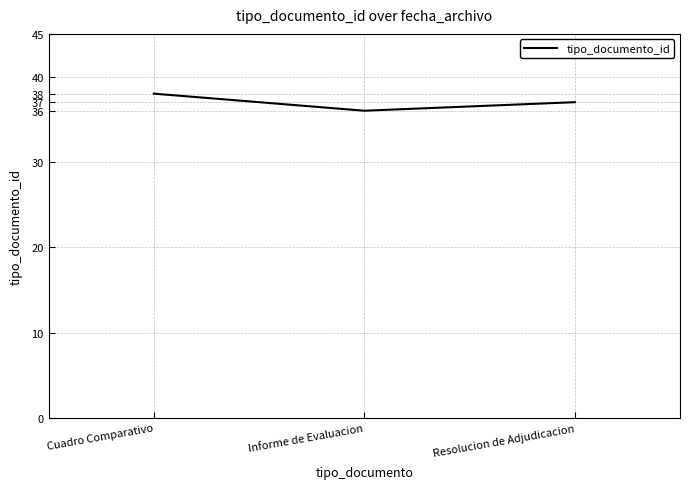

Which has a higher value, Cuadro Comparativo or Informe de Evaluacion?

Cuadro Comparativo